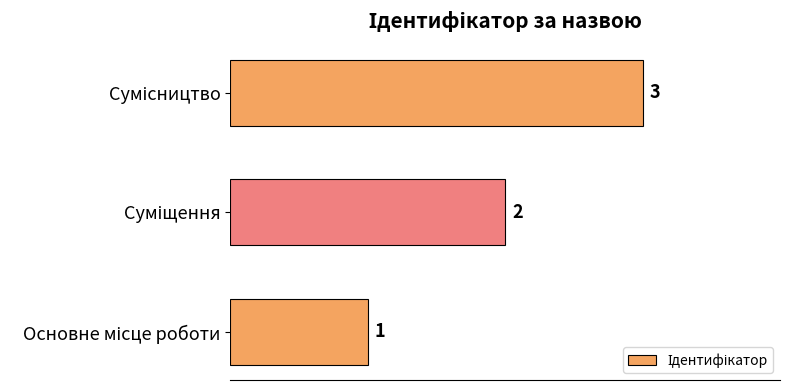

How many values are between 1 and 3?

3